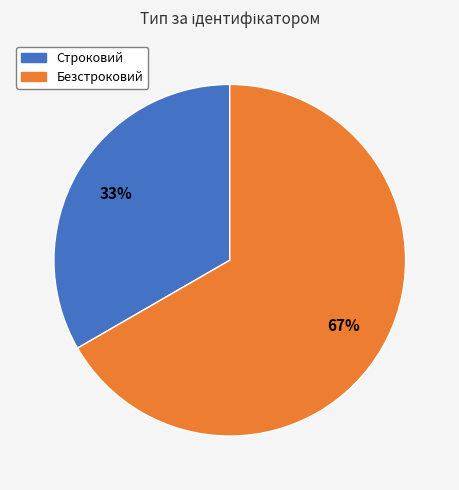

How many segments does this pie chart have?

2